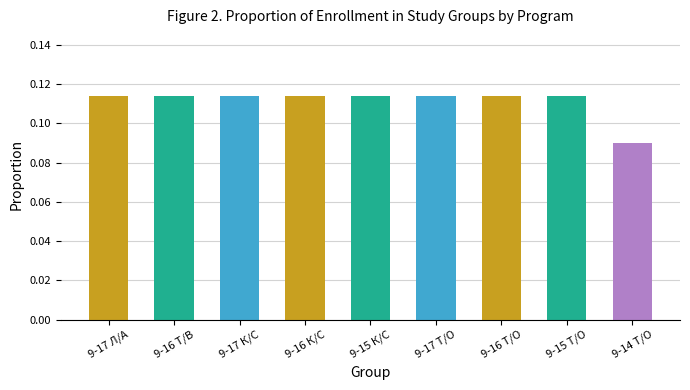

What is the label of the 3rd bar from the left?

9-17 К/С